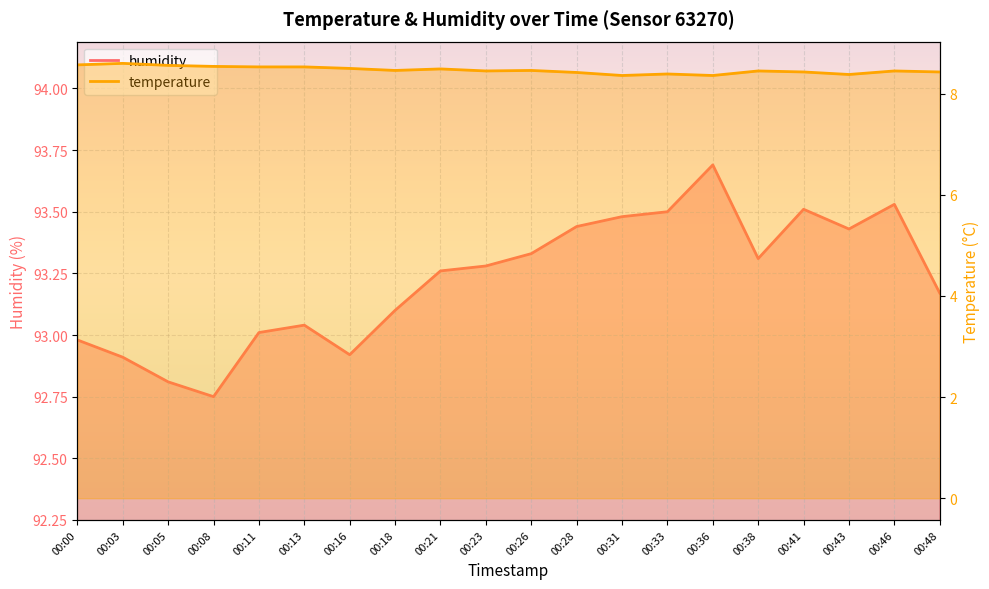

Where does the humidity series first go above 93?

00:11